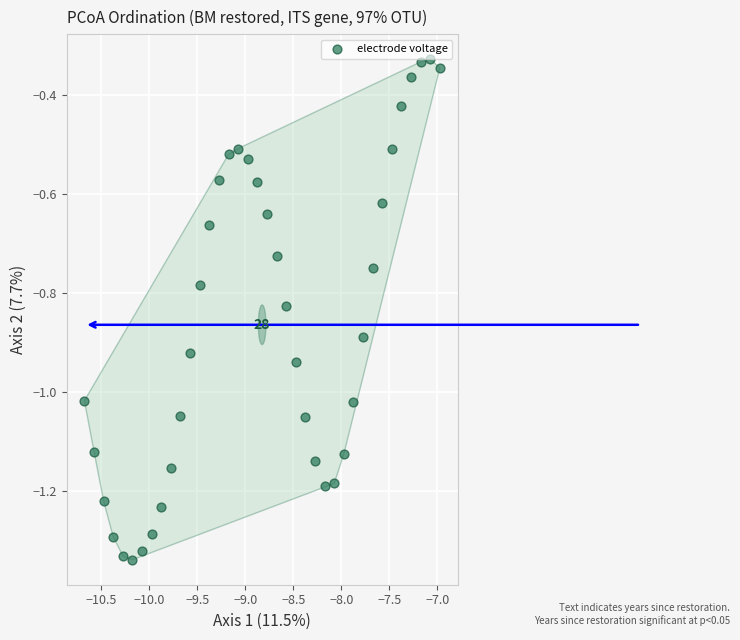

What is the range of X values (max minus min)?

3.7